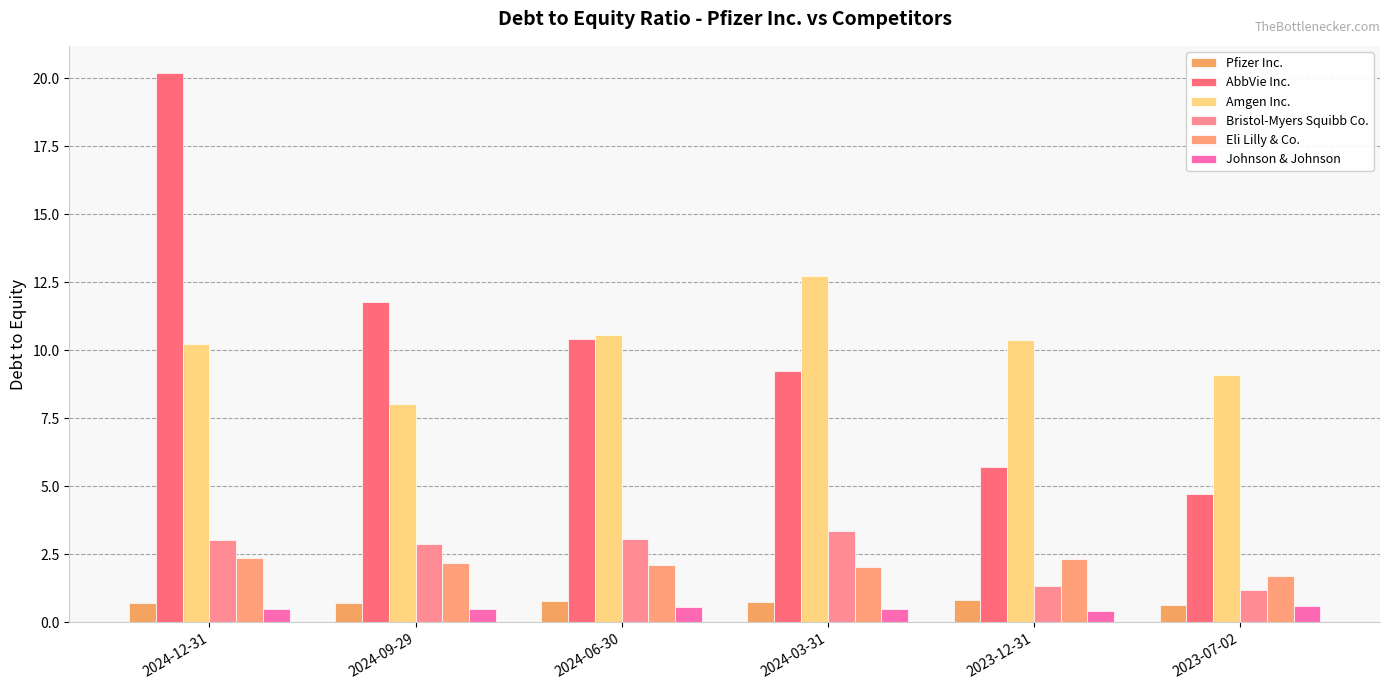

Which category has the highest value in the Eli Lilly & Co. series?

2024-12-31